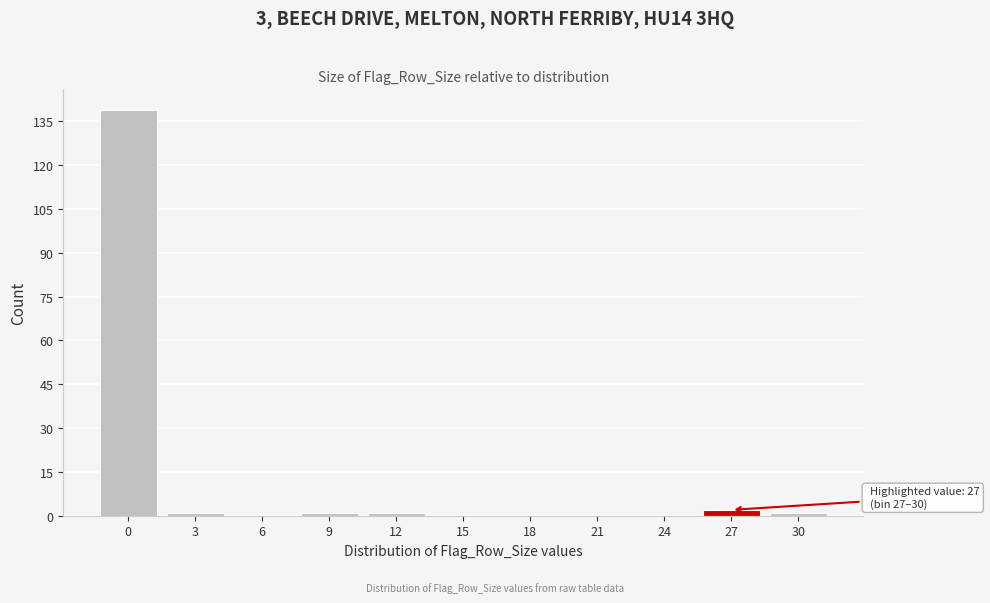

Reading left to right, transcribe all the data shown in this chart.

0=139	3=1	6=0	9=1	12=1	15=0	18=0	21=0	24=0	27=2	30=1